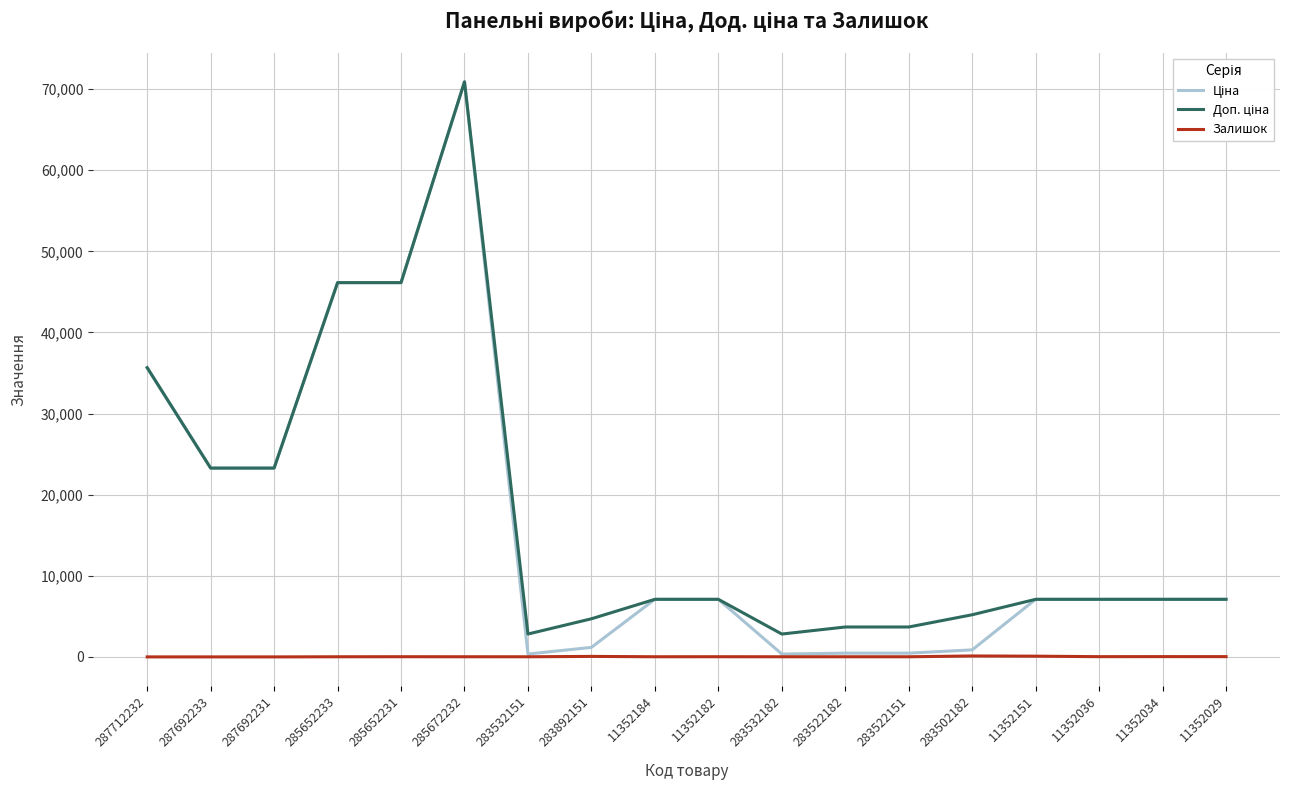

At which category is the sum across all series the highest?

285672232